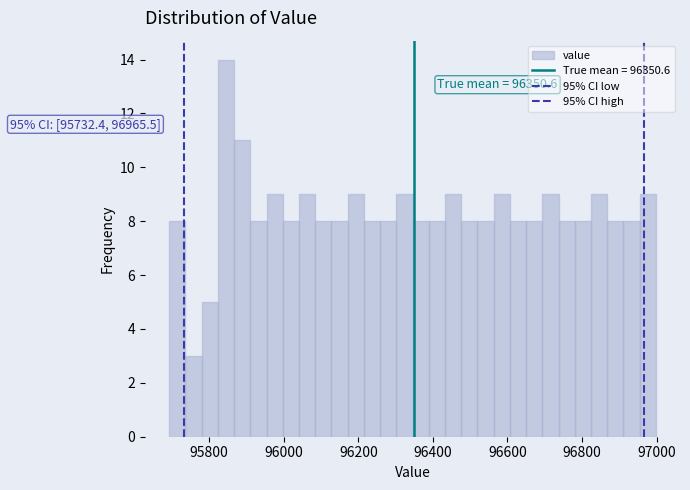

Read against the x-axis, roughly where is the centre of the tallest bar?

95840